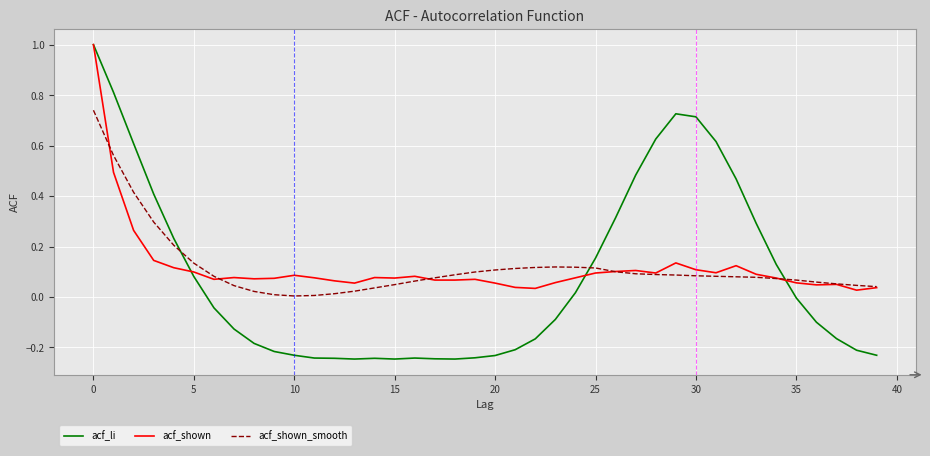

What is the greatest value displayed?

1.0